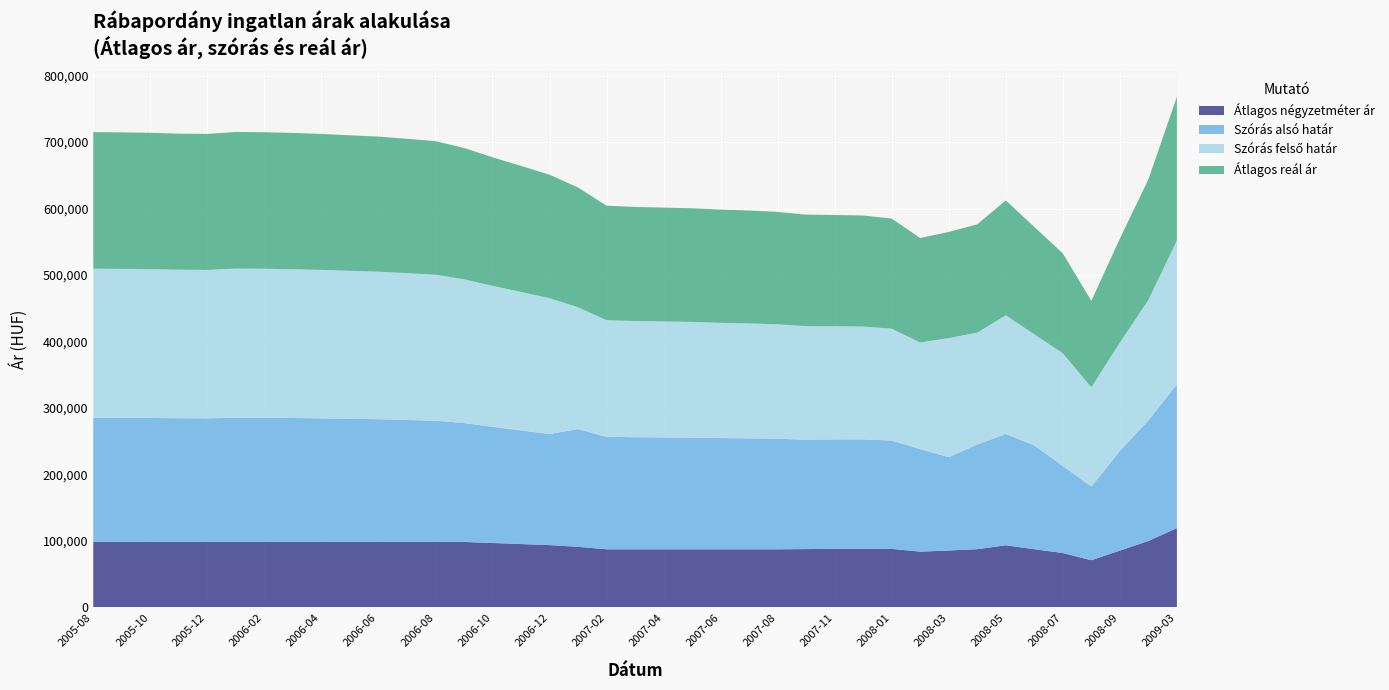

Reading left to right, transcribe all the data shown in this chart.

Átlagos négyzetméter ár: 98214	98214	98214	98214	98214	98214	98214	98214	98214	98214	98214	98214	98214	98214	96632	95051	93469	90833	87142	87142	87142	87142	87142	87142	87142	87439	87736	88033	87736	83606	85309	87309	93142	87309	81475	70696	85165	99633	119047
Szórás alsó határ: 186921	186778	186564	186138	185996	186992	186849	186493	185996	185291	184660	183548	182380	178955	174802	171006	167110	177231	169338	168718	168382	168046	167380	166939	166226	164748	164854	164521	163069	154287	140529	157506	167589	156203	131009	110806	149994	181411	216367
Szórás felső határ: 224295	224152	223938	223512	223370	224366	224223	223867	223370	222665	222034	220922	219754	216329	212176	208380	204484	183289	175396	174776	174440	174104	173438	172997	172284	170806	170132	169799	168347	160345	179115	168416	178499	167113	169595	149392	163074	181411	216367
Átlagos reál ár: 205608	205465	205251	204825	204683	205679	205536	205180	204683	203978	203347	202235	201067	197642	193489	189693	185797	180260	172367	171747	171411	171075	170409	169968	169255	167777	167493	167160	165708	157316	159822	162961	173044	161658	150302	130099	156534	181411	216367